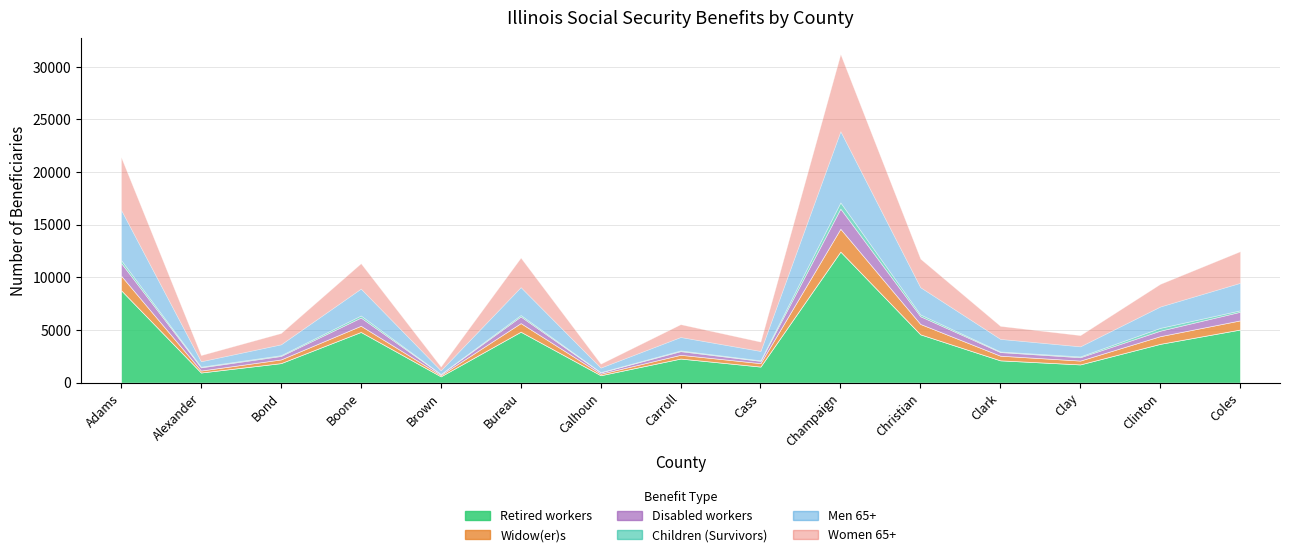

Which has a higher value, Clay or Clinton?

Clinton